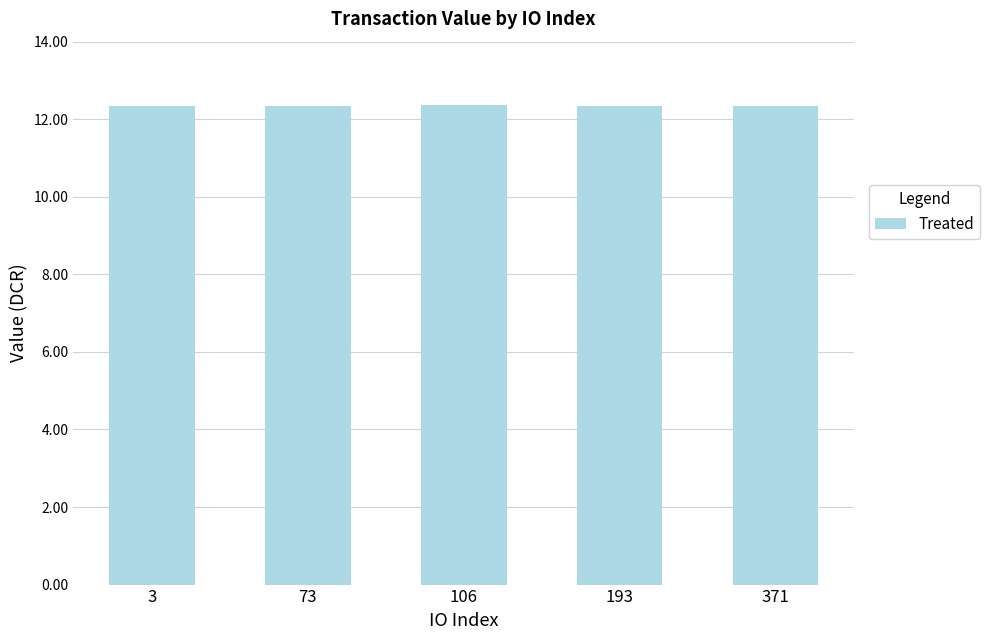

What is the value of the 5th bar from the left?

12.3